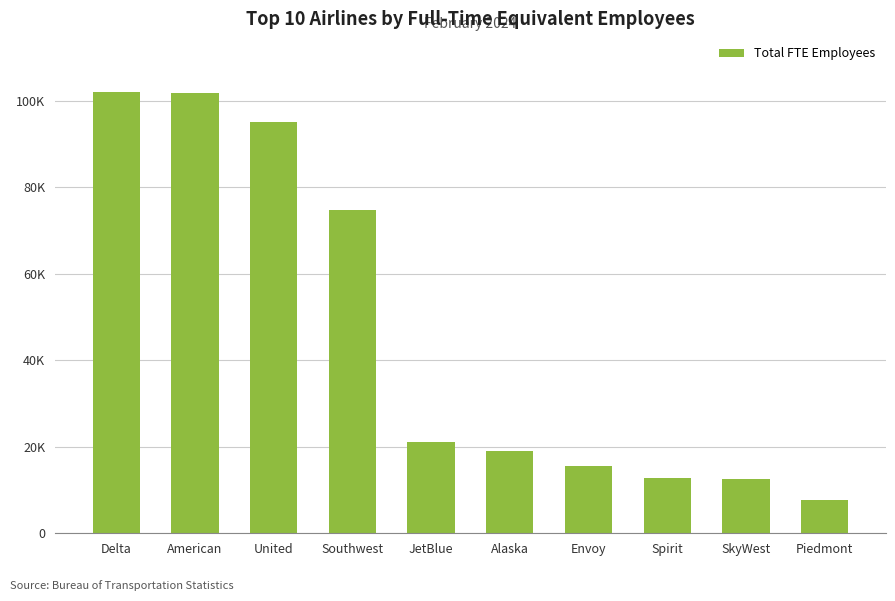

What is the value of the 10th bar from the left?

7636.5